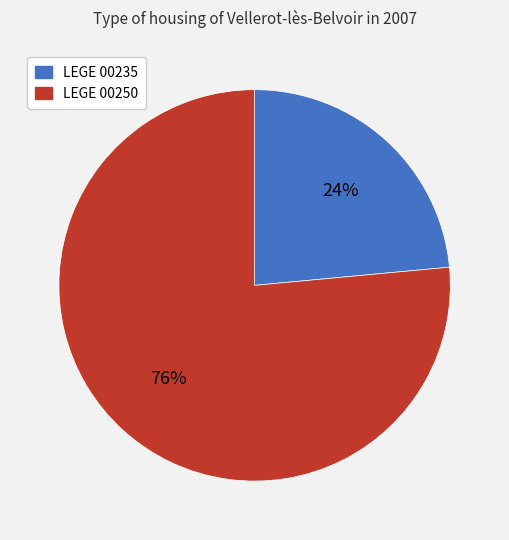

Which slice is the largest?

LEGE 00250